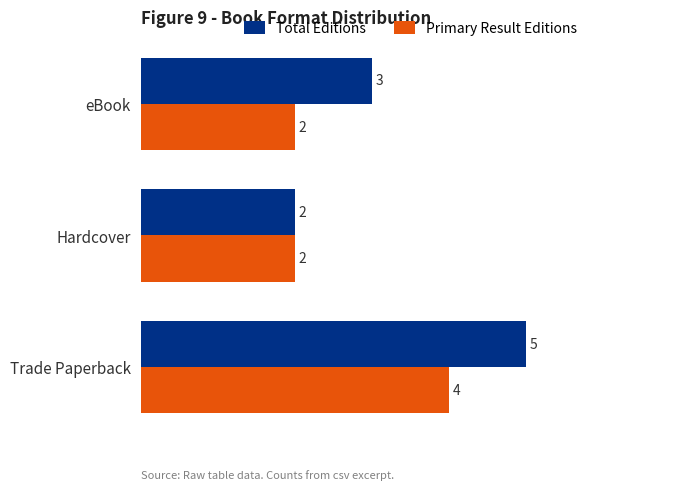

What is the average value of the Primary Result Editions series?

3